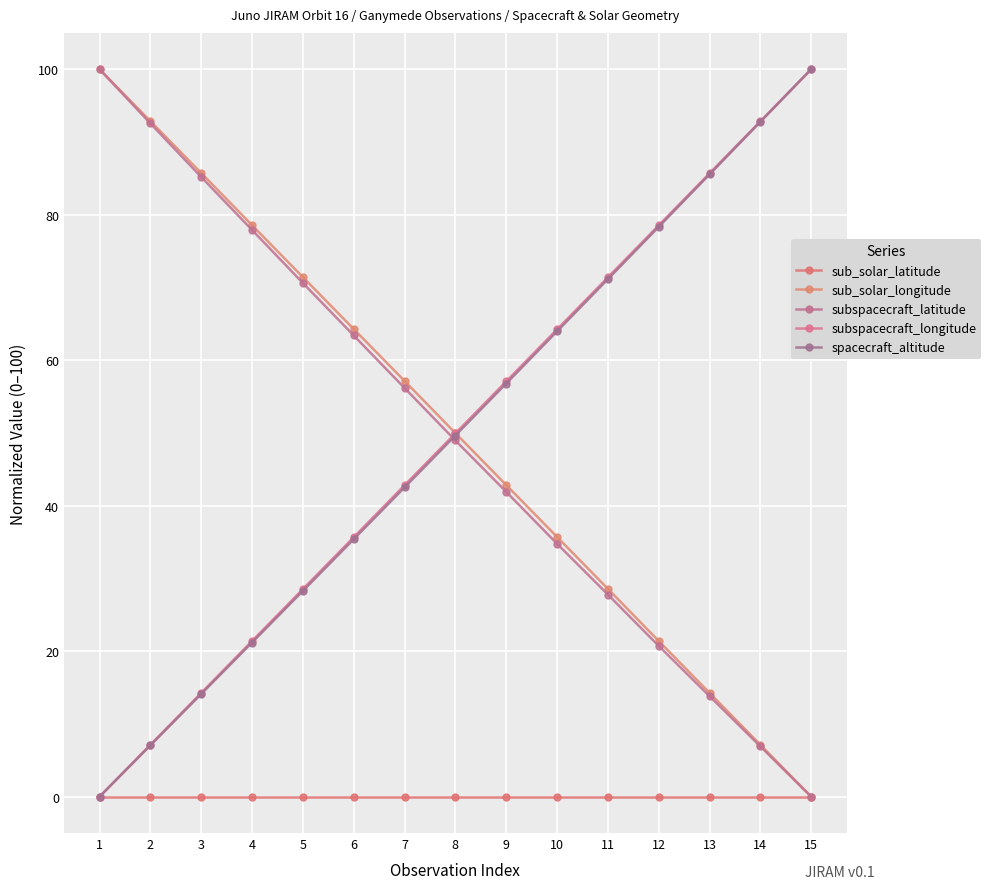

What is the difference between the sub_solar_longitude values at 11 and 13?

14.3